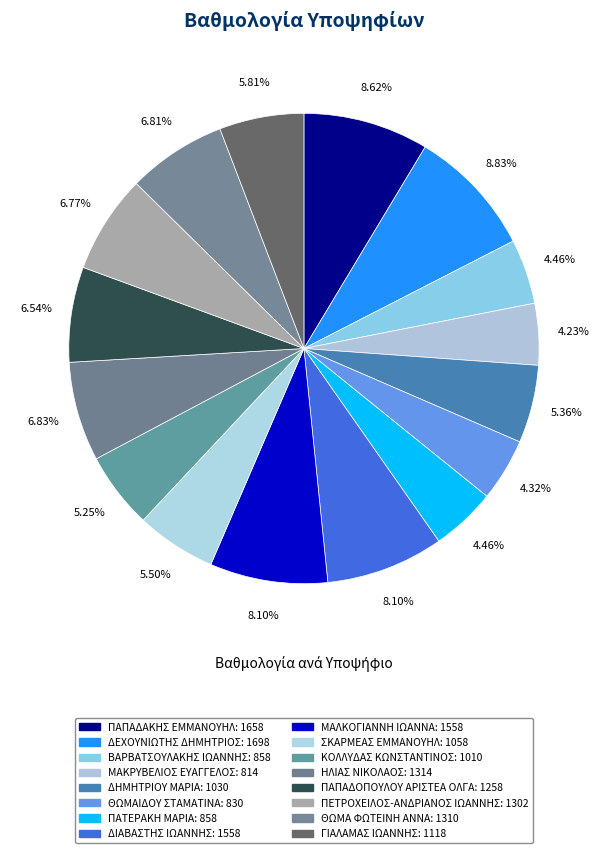

Count the number of slices in the pie.

16